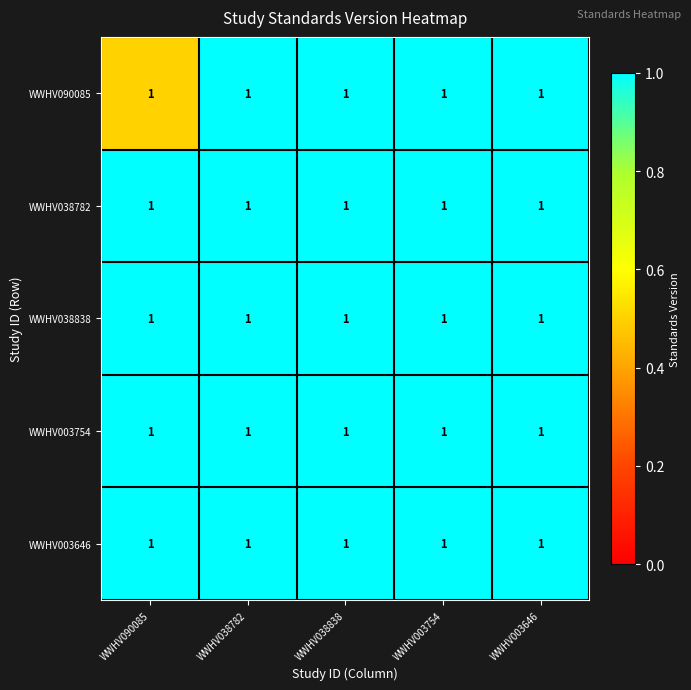

What is the total value across all series at WWHV038782?

5.0